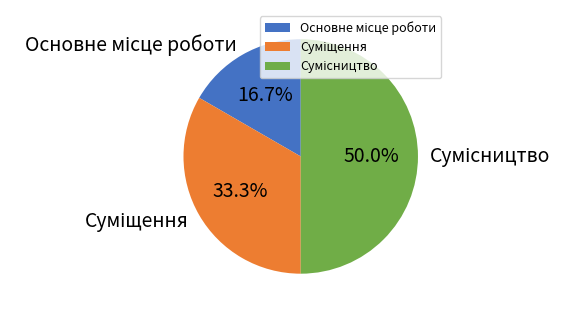

What is the change in value from Основне місце роботи to Сумісництво?

+2